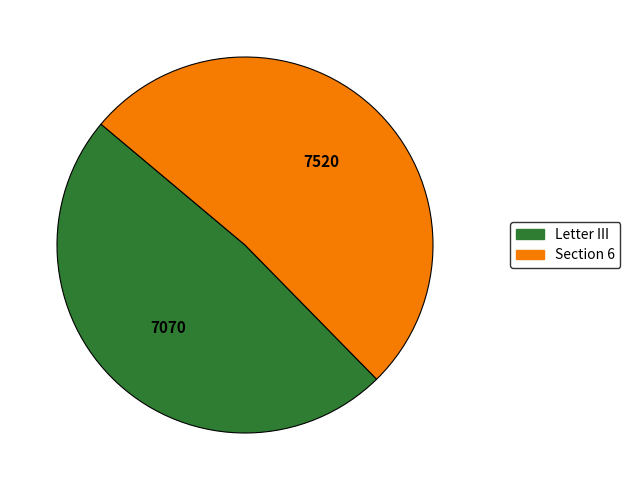

Count the number of slices in the pie.

2